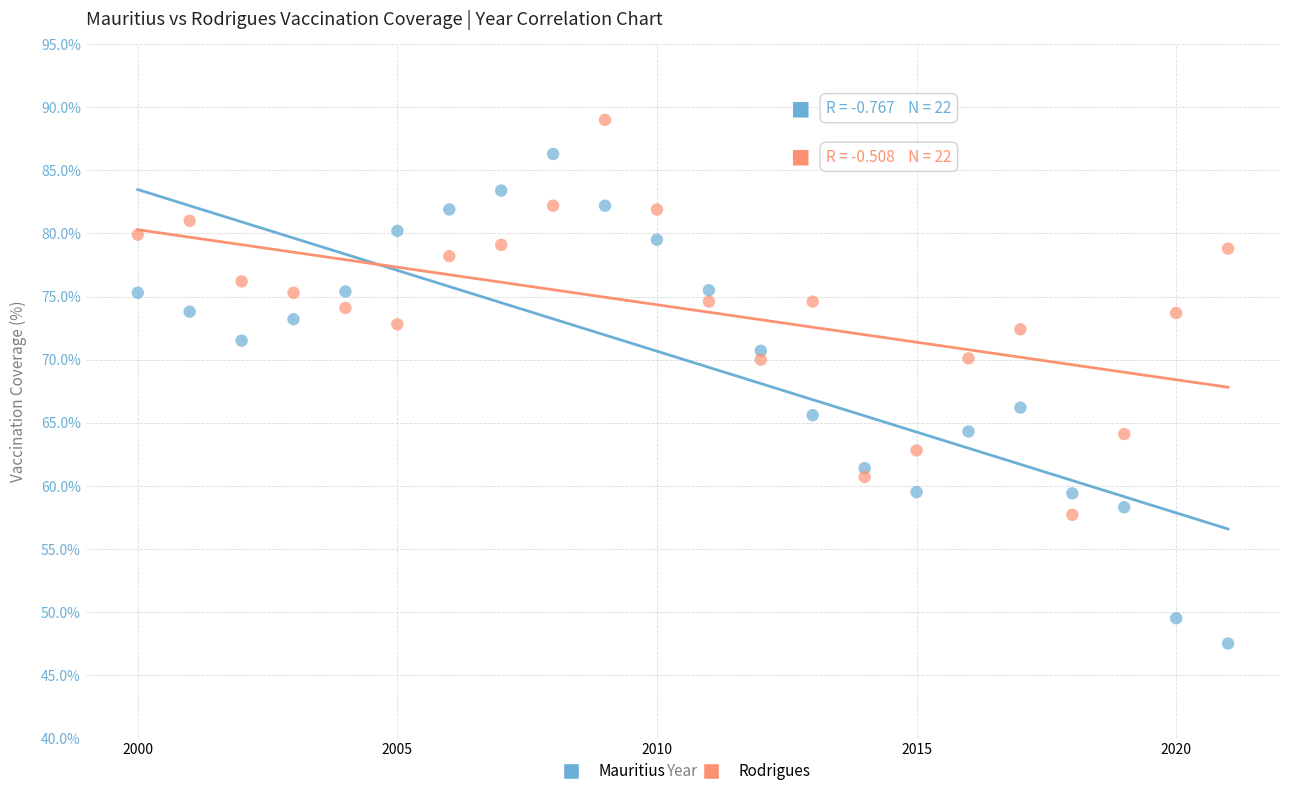

Across all data points, what is the range of Y values (max minus min)?

41.5